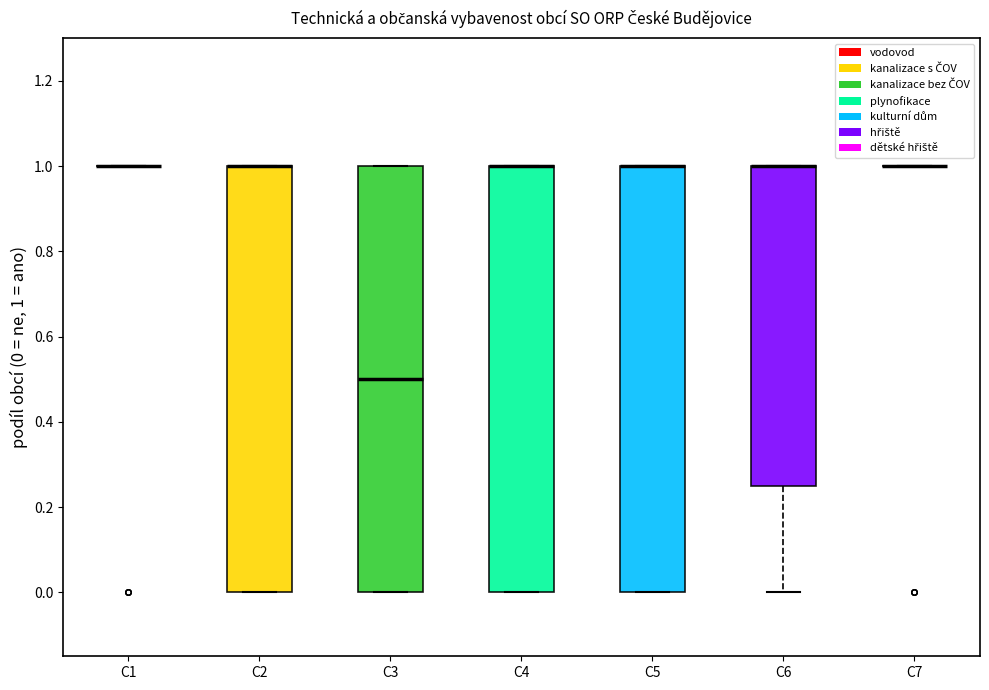

Reading left to right, transcribe this box plot: for each box, give where its median line is, the range the box spans, and where its two whiskers end, as read against the y-axis. The values are not printed on the chart, so give them approximately, as read against the axis.

C1: box collapsed to a line at 1.00, whiskers 1.00 to 1.00
C2: median 1.00 (drawn on the box's upper edge), box 0.00 to 1.00, whiskers 0.00 to 1.00
C3: median 0.50, box 0.00 to 1.00, whiskers 0.00 to 1.00
C4: median 1.00 (drawn on the box's upper edge), box 0.00 to 1.00, whiskers 0.00 to 1.00
C5: median 1.00 (drawn on the box's upper edge), box 0.00 to 1.00, whiskers 0.00 to 1.00
C6: median 1.00 (drawn on the box's upper edge), box 0.26 to 1.00, whiskers 0.00 to 1.00
C7: box collapsed to a line at 1.00, whiskers 1.00 to 1.00